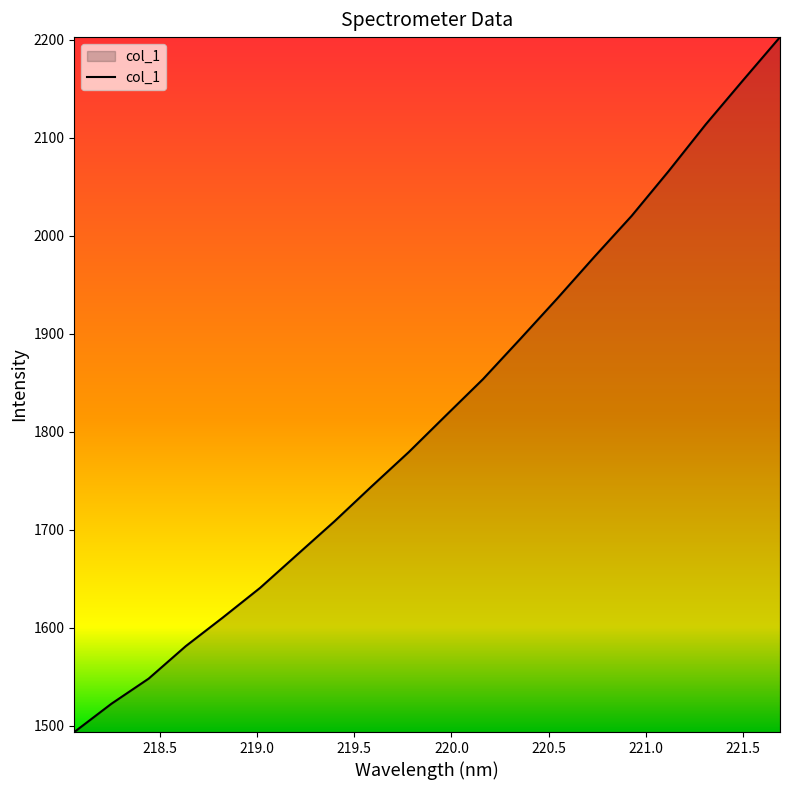

What is the difference between the maximum and minimum values?

709.2